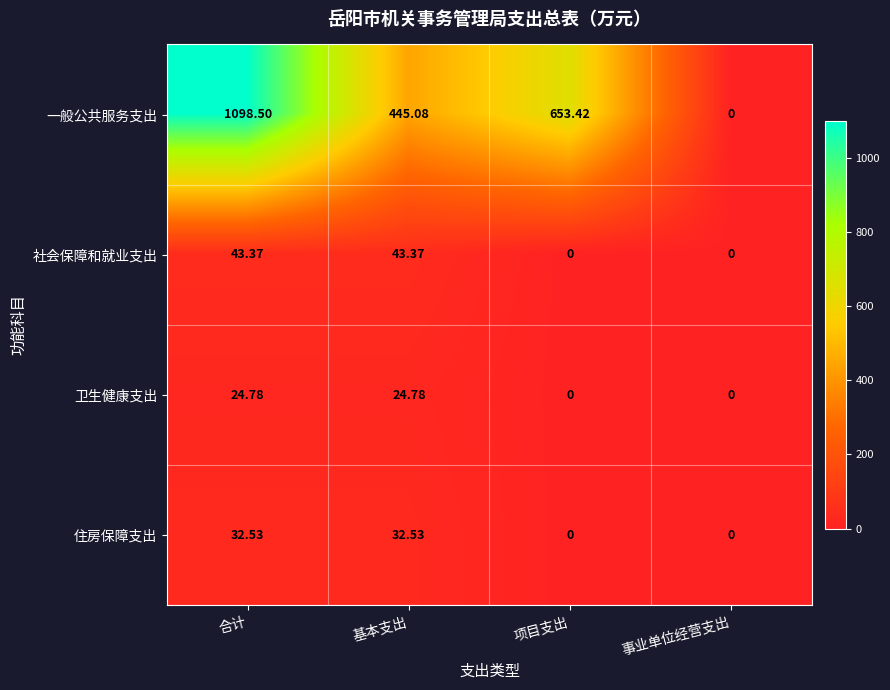

At which label does 一般公共服务支出 reach its peak?

合计